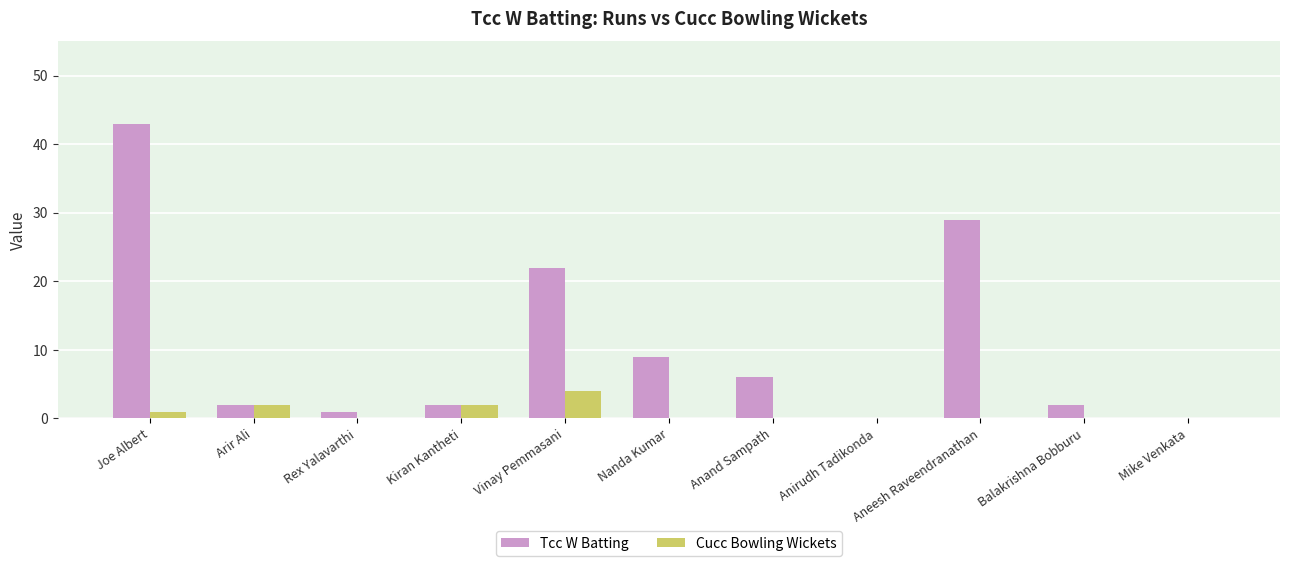

What are all the series names shown in the legend?

Tcc W Batting, Cucc Bowling Wickets